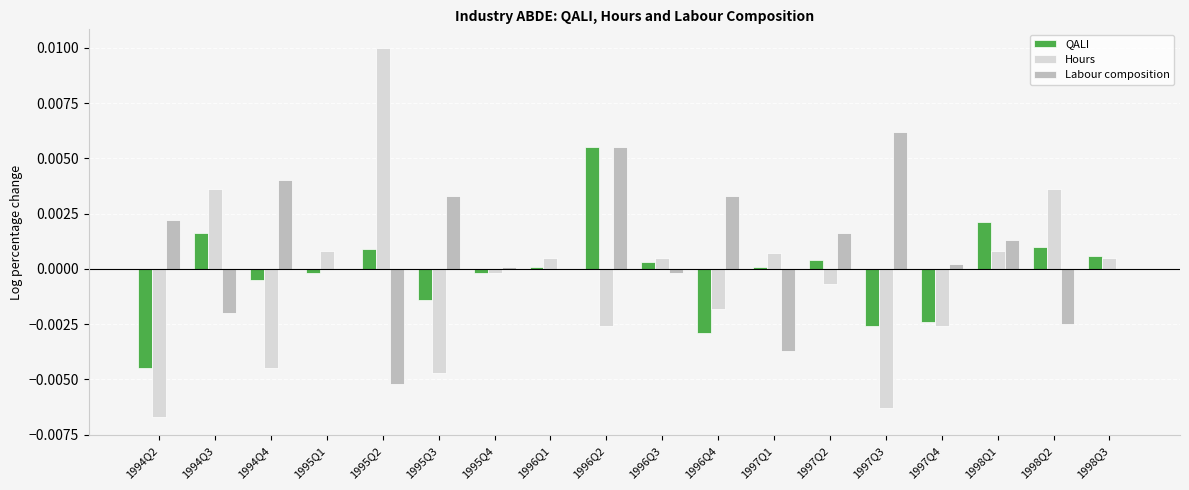

How many values in the Hours series exceed 0?

9